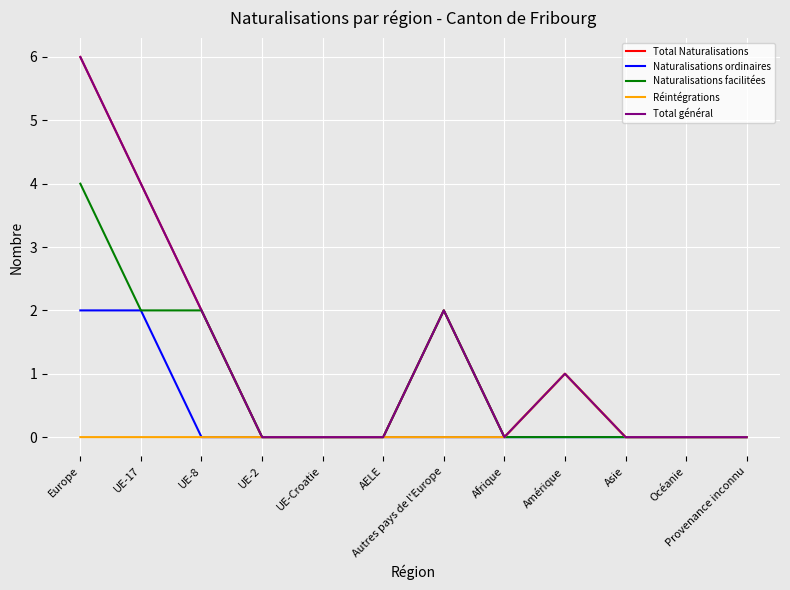

True or false: Réintégrations and Naturalisations facilitées cross at least once.

False